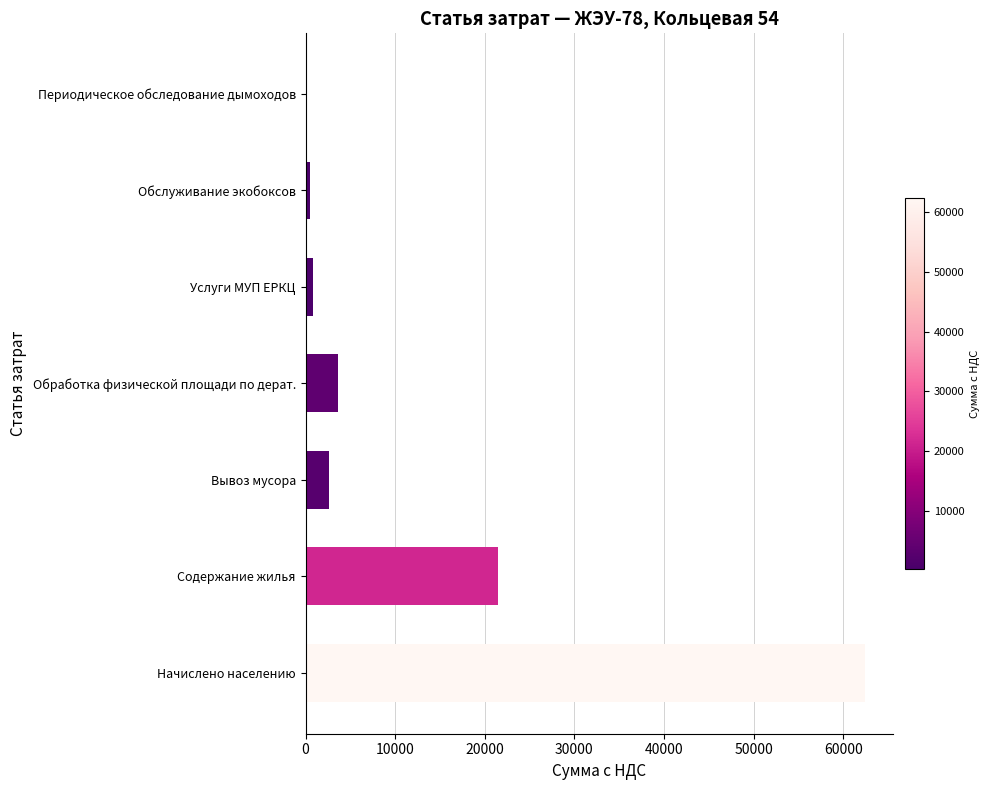

Which category has the highest value across all series?

Начислено населению